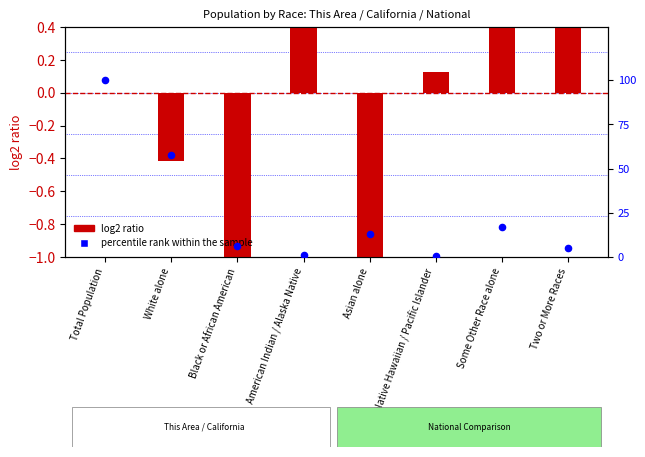

At how many categories does at least one series exceed 70?

1